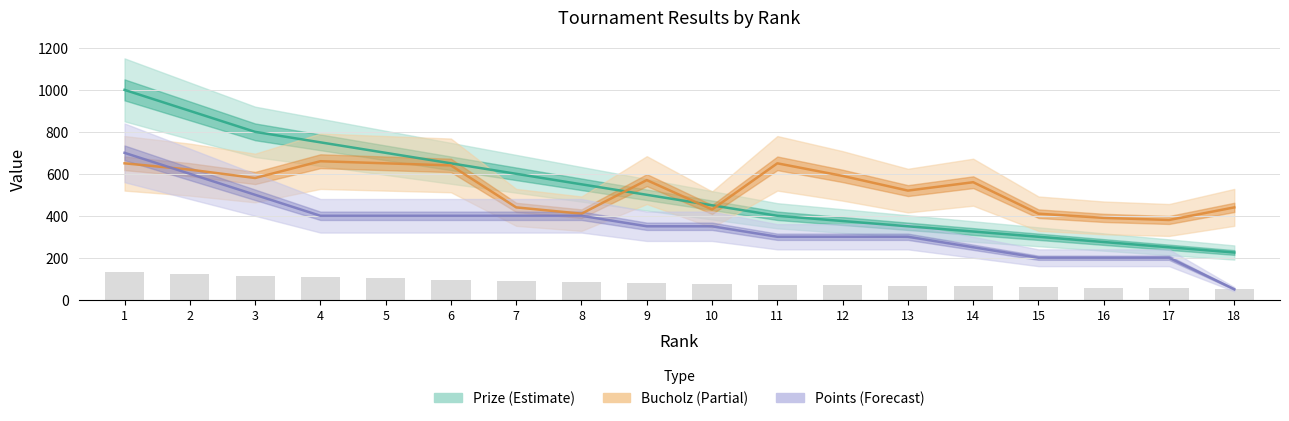

What is the sum of all Points values?

6300